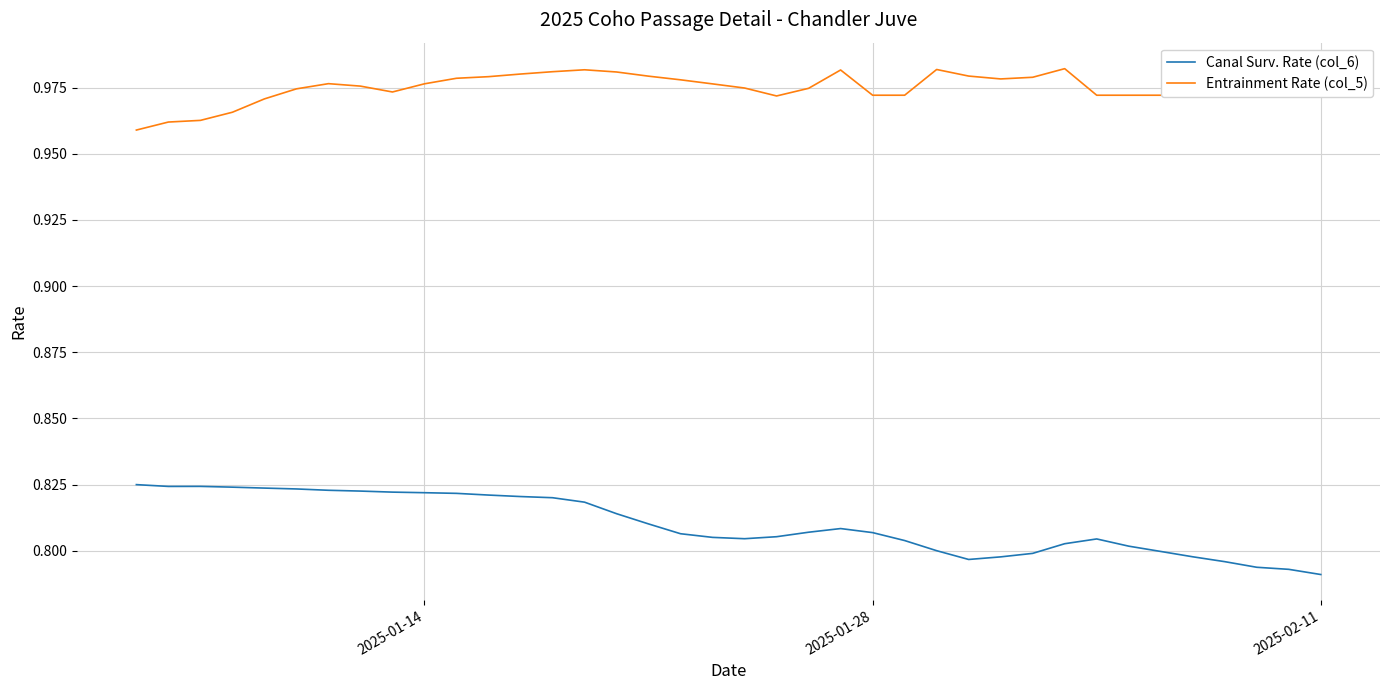

Which series has the widest spread of values?

Canal Surv. Rate (col_6)